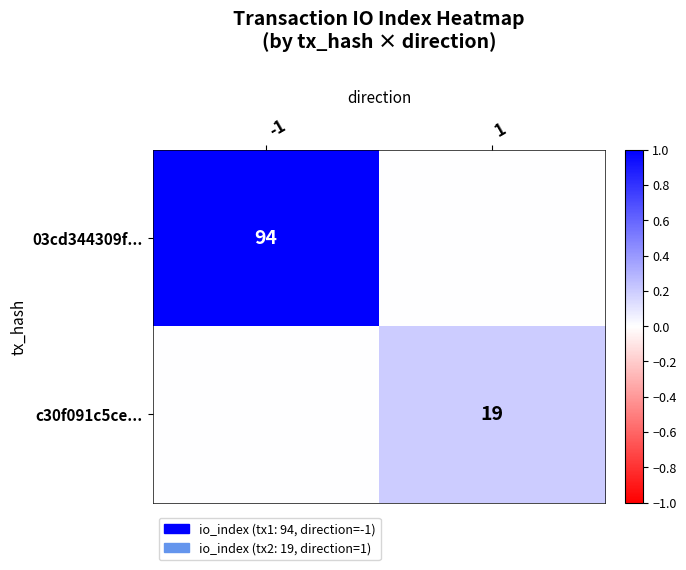

The value of c30f091c5ce... at 1 is 19. True or false?

True